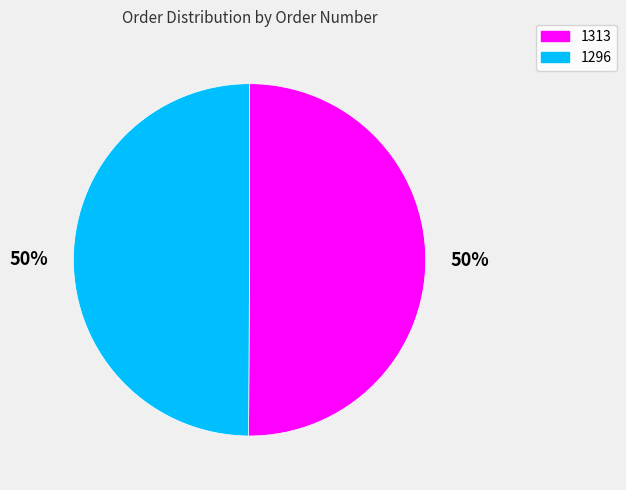

Is it true that 1296 is 65% of the pie?

False